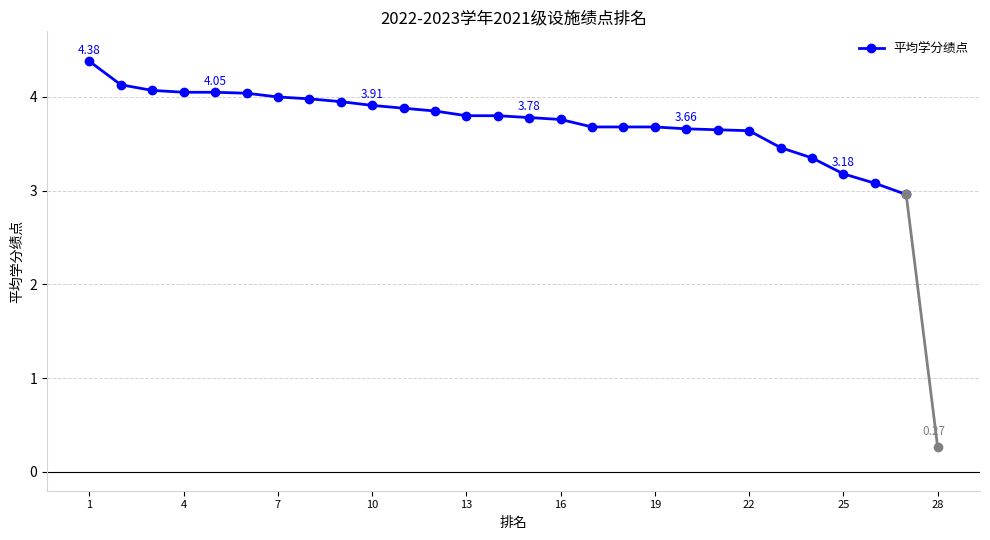

Does the chart display data point markers on the line(s)?

Yes